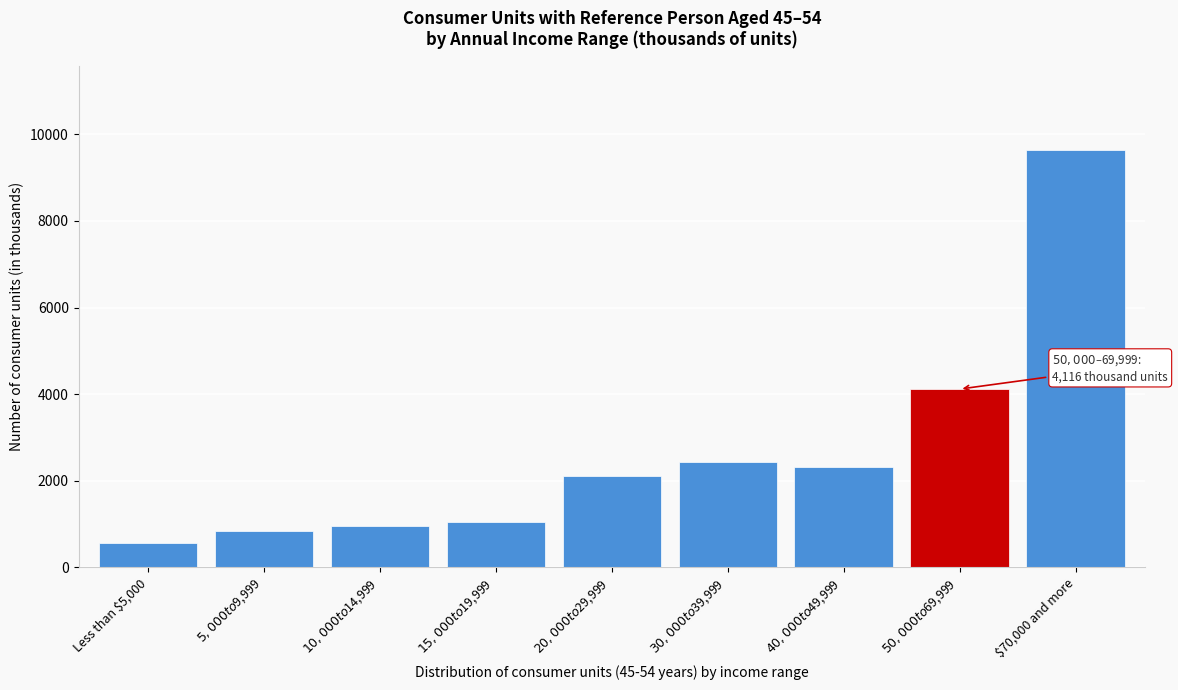

Reading right to left, transcribe all the data shown in this chart.

9645	4116	2316	2428	2098	1052	962	830	568